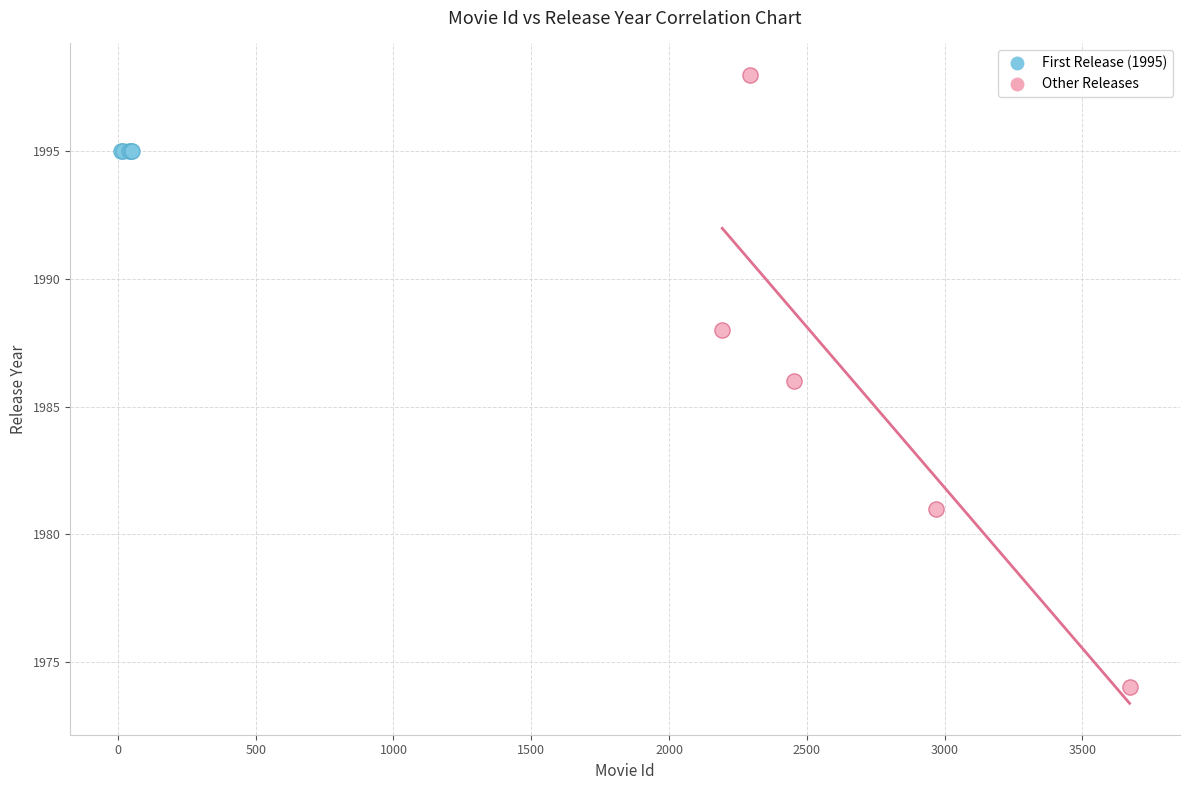

What are all the series names shown in the legend?

First Release (1995), Other Releases